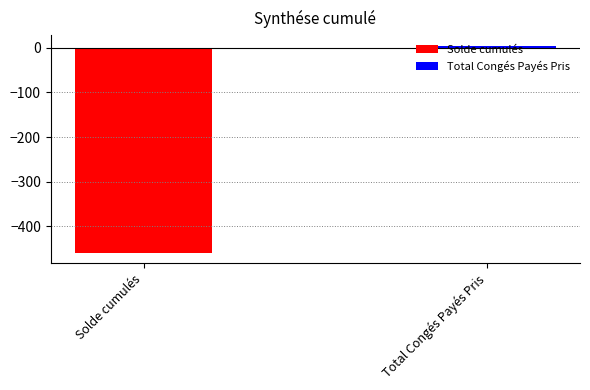

Which series has the widest spread of values?

Solde cumulés